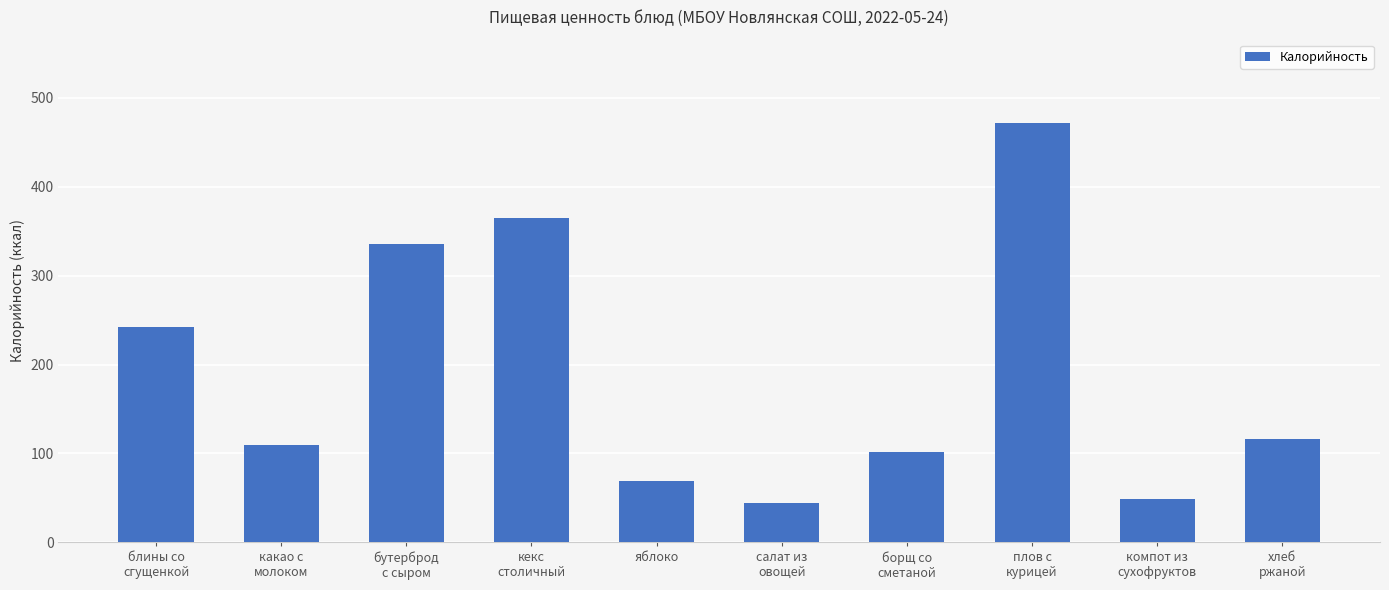

What is the average value?

190.3